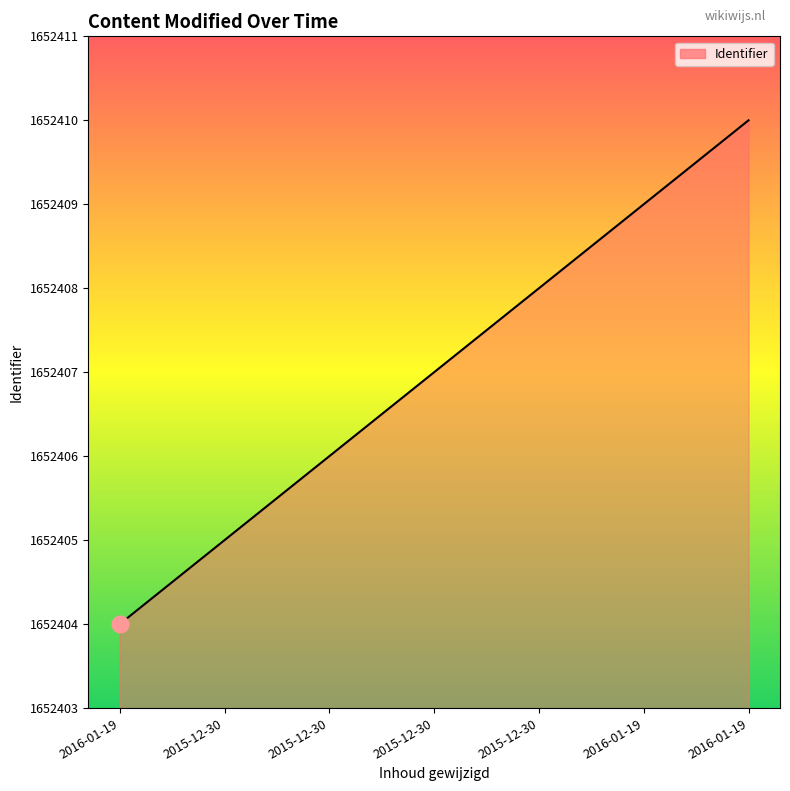

Count the number of data series in this chart.

1